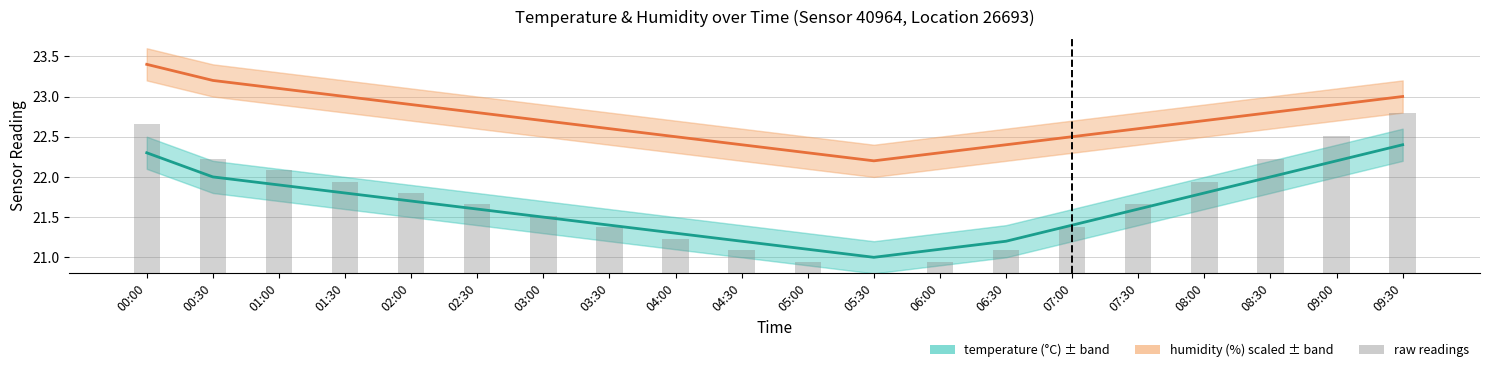

Reading right to left, extract all data points from this chart.

temperature: 22.4	22.2	22.0	21.8	21.6	21.4	21.2	21.1	21.0	21.1	21.2	21.3	21.4	21.5	21.6	21.7	21.8	21.9	22.0	22.3
humidity (scaled): 23.0	22.9	22.8	22.7	22.6	22.5	22.4	22.3	22.2	22.3	22.4	22.5	22.6	22.7	22.8	22.9	23.0	23.1	23.2	23.4
raw readings: 2.0	1.7	1.4	1.1	0.9	0.6	0.3	0.1	0.0	0.1	0.3	0.4	0.6	0.7	0.9	1.0	1.1	1.3	1.4	1.9